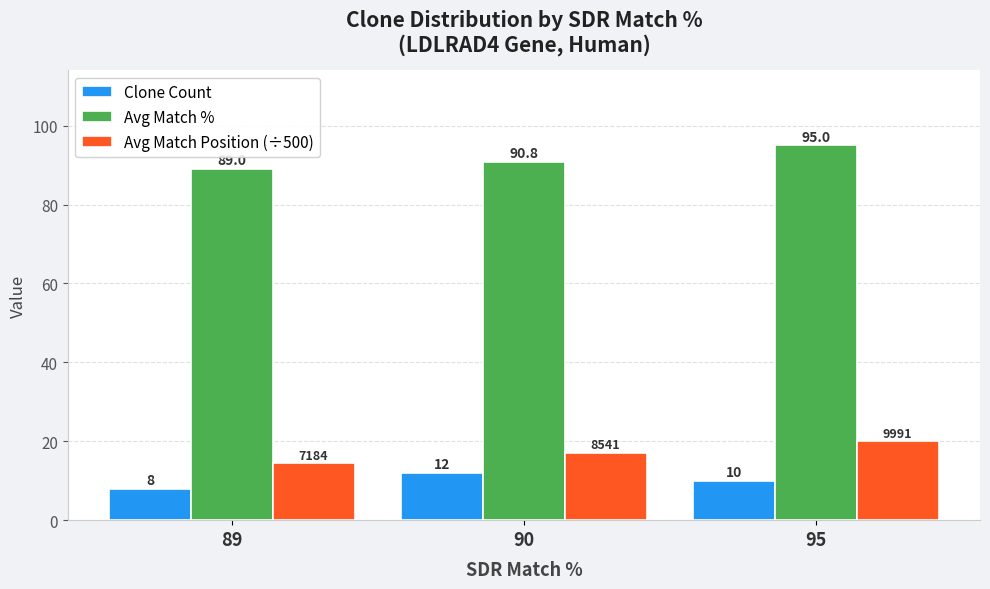

What is the smallest value displayed?

8.0